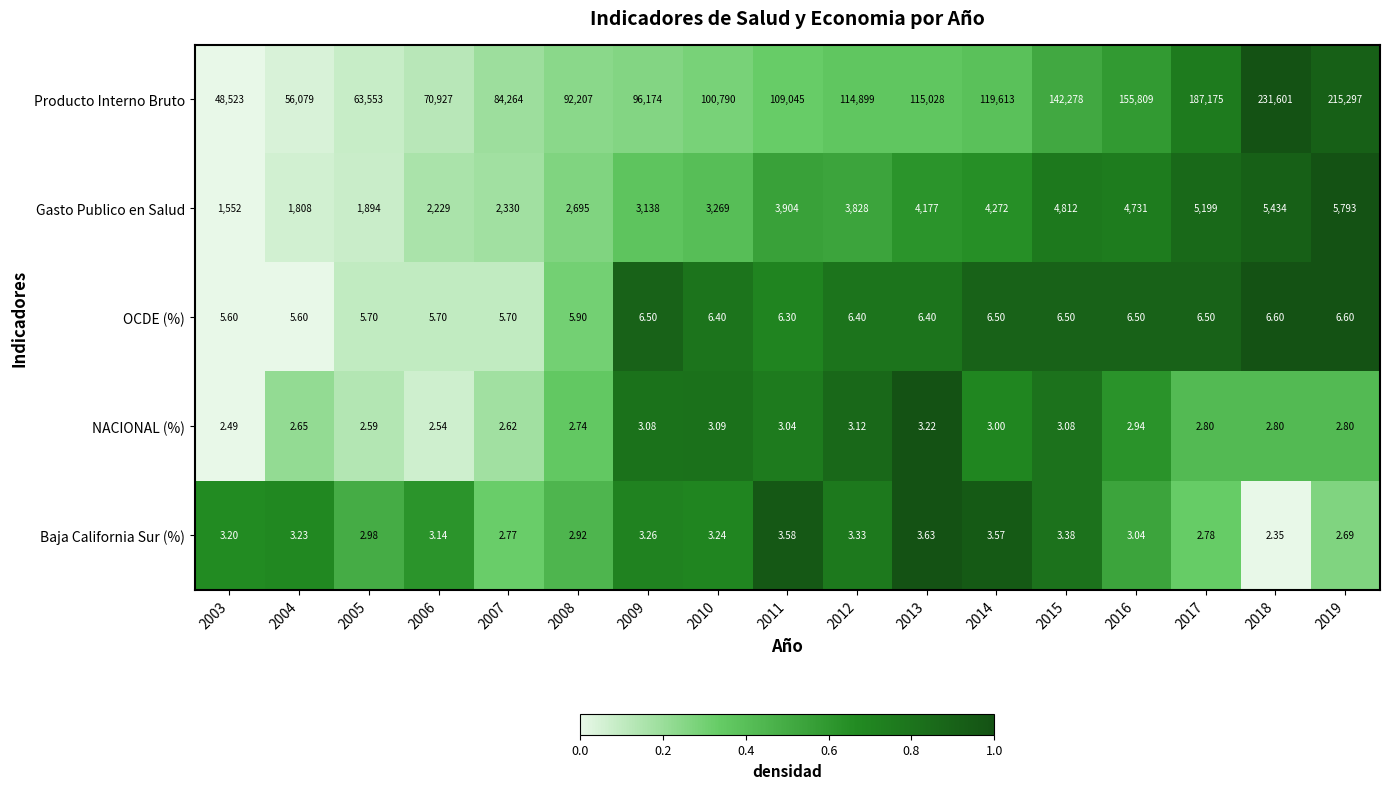

Which series has the widest spread of values?

Producto Interno Bruto